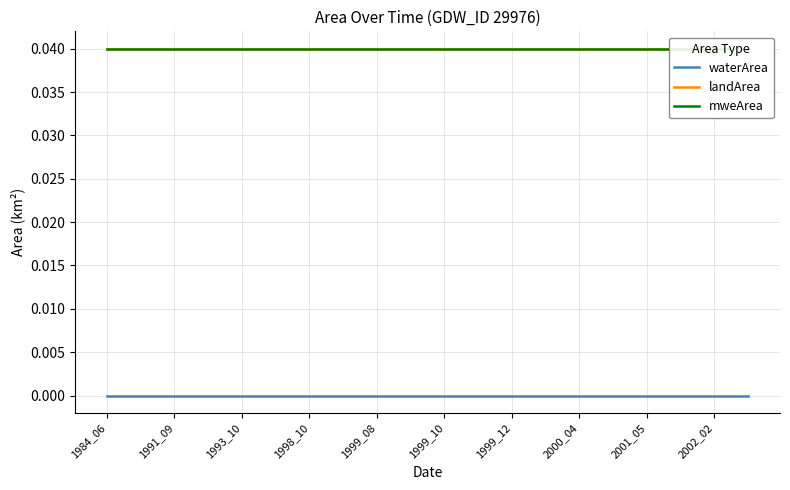

List the series in order of their peak value, lowest first.

waterArea, landArea, mweArea